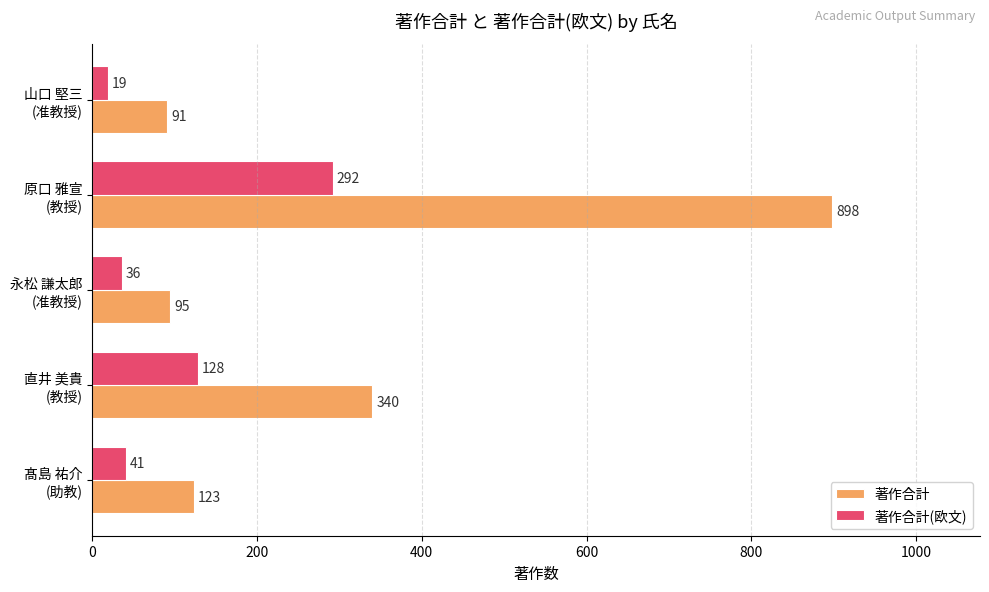

Which series has the widest spread of values?

著作合計